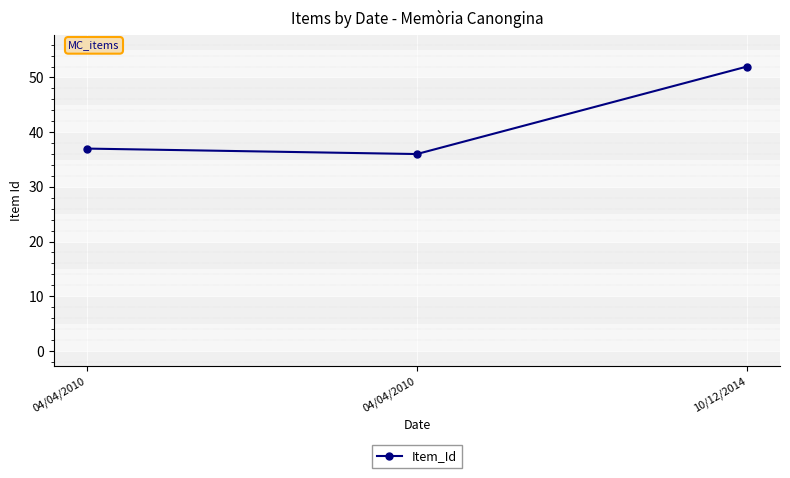

Is this an area chart (filled region under the line)?

No